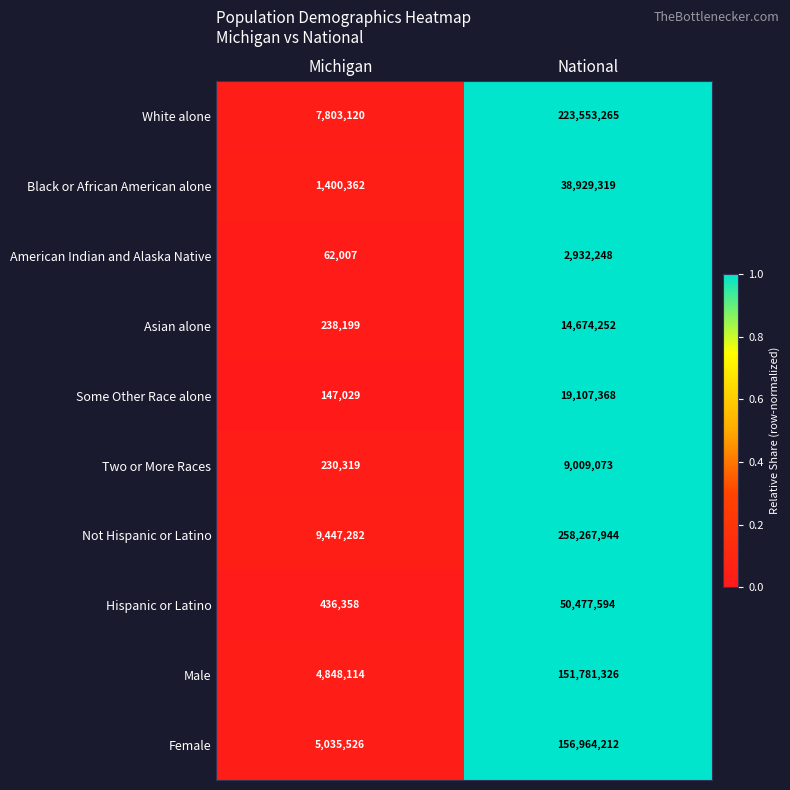

At which category is the sum across all series the highest?

National